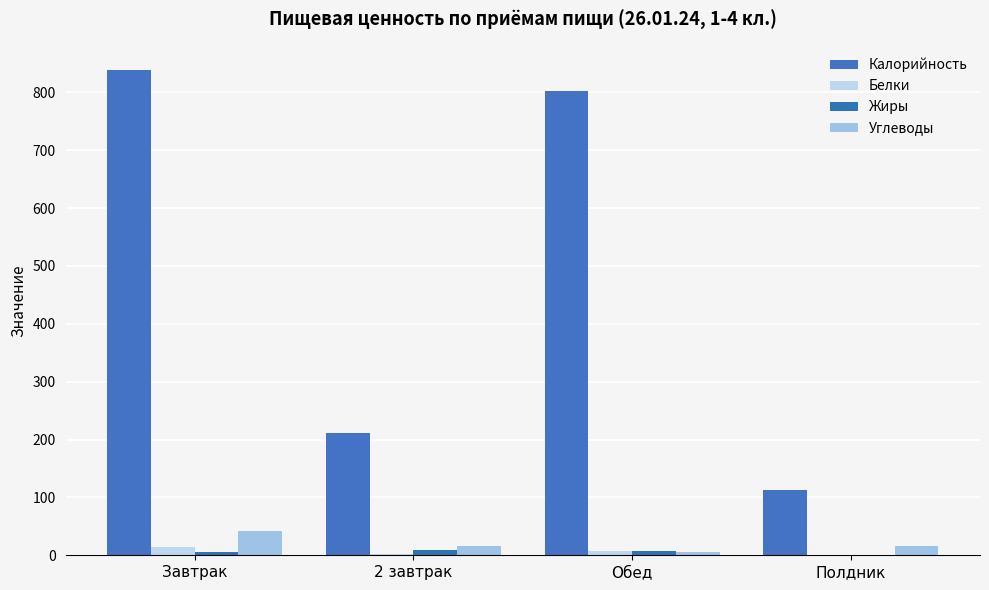

How many groups of bars are there?

4